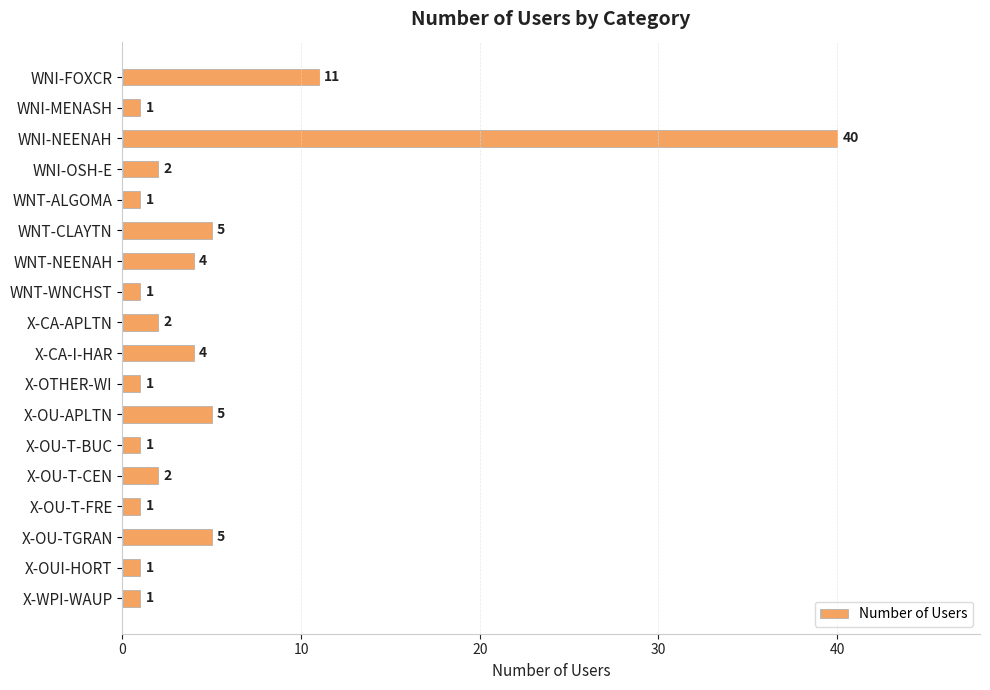

How many data points are less than 2?

8